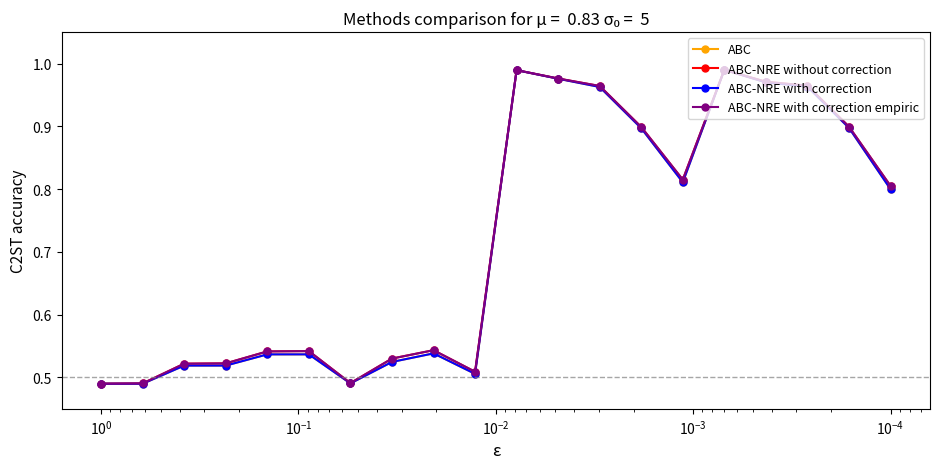

What is the difference between the maximum and minimum values in the ABC-NRE with correction series?

0.5